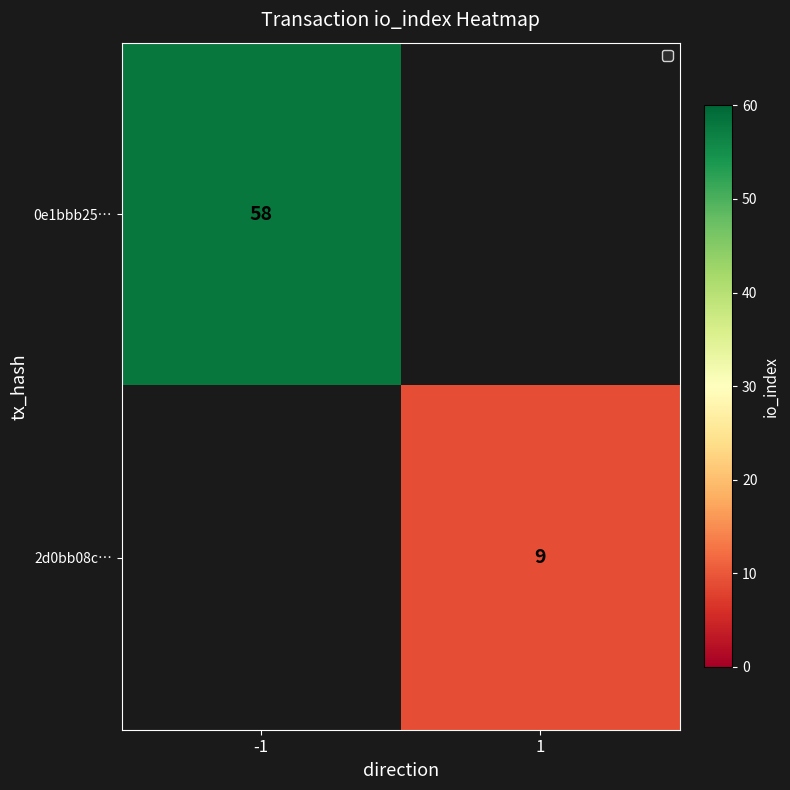

The value of 2d0bb08c… at 1 is 9. True or false?

True